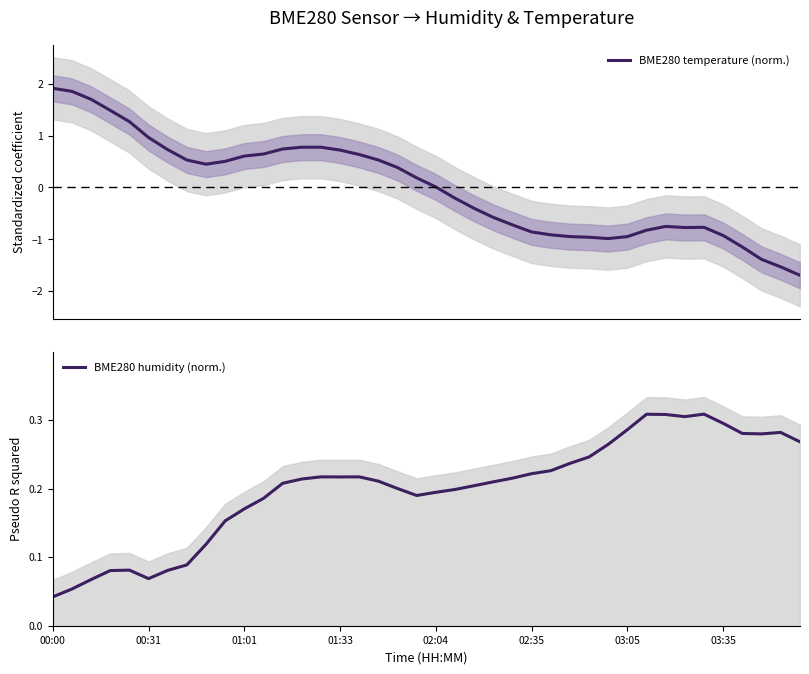

What is the maximum value for BME280 temperature (norm.)?

1.9